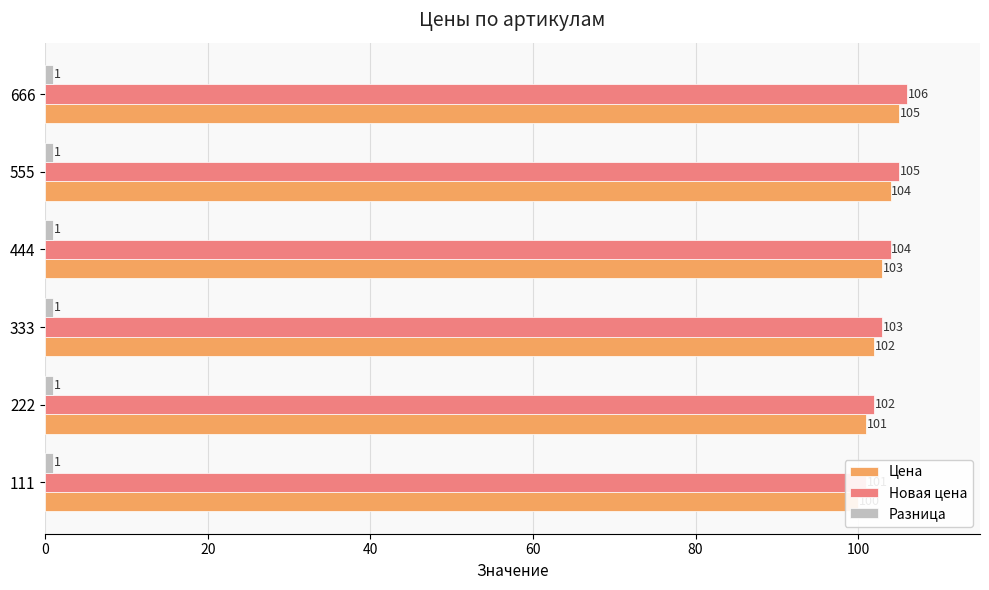

Does the chart contain any negative values?

No